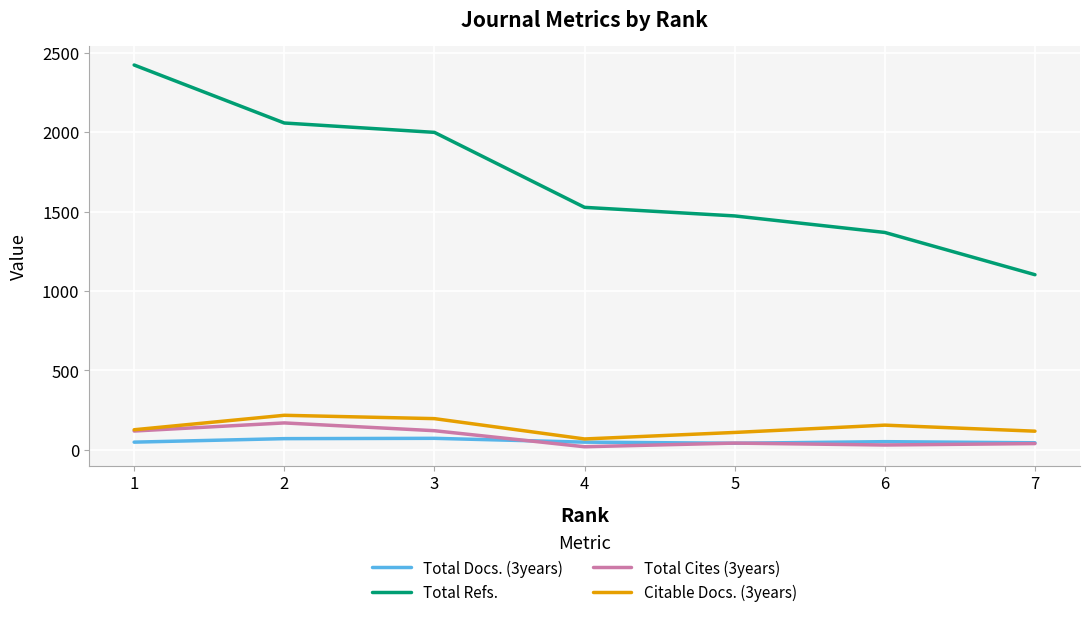

What is the highest value of the Total Refs. series?

2423